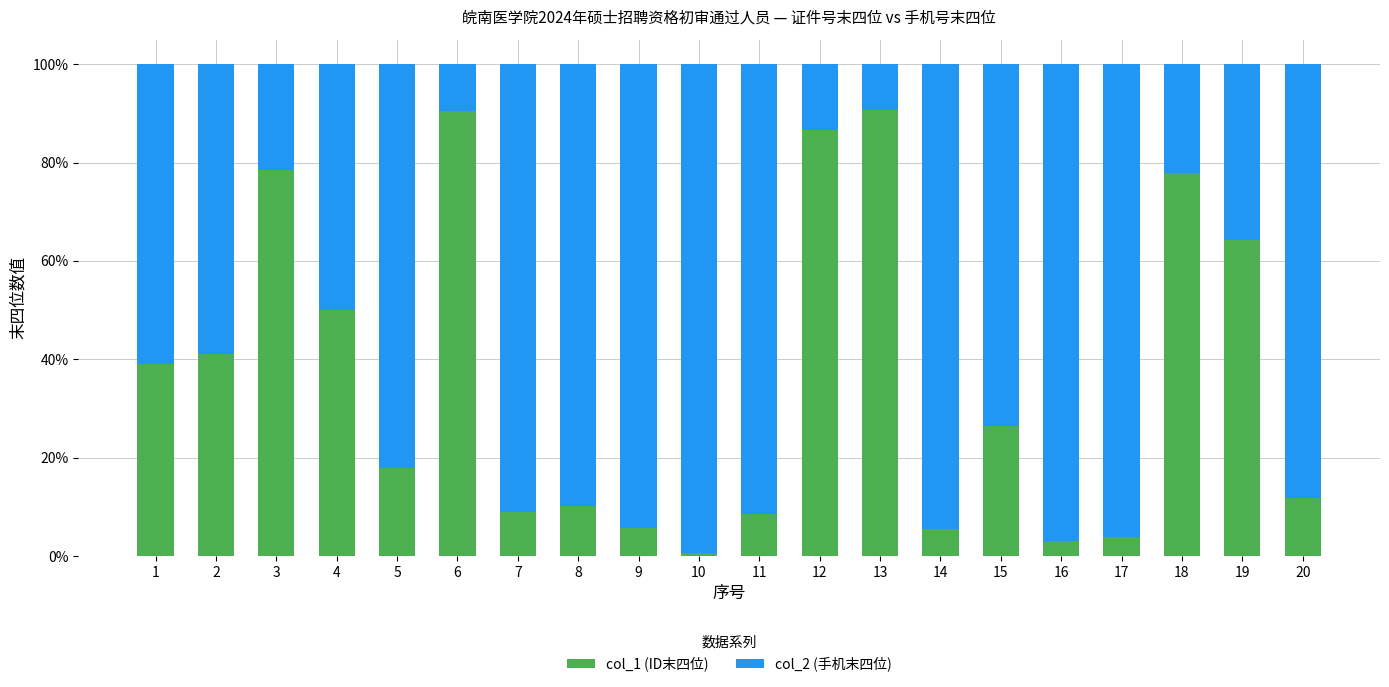

What are all the series names shown in the legend?

col_1 (ID末四位), col_2 (手机末四位)